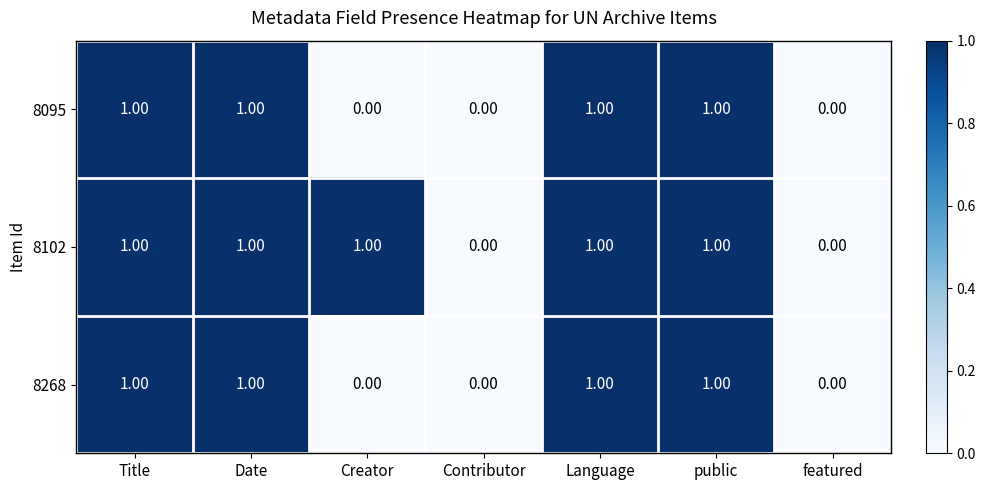

What is the sum of all 8268 values?

4